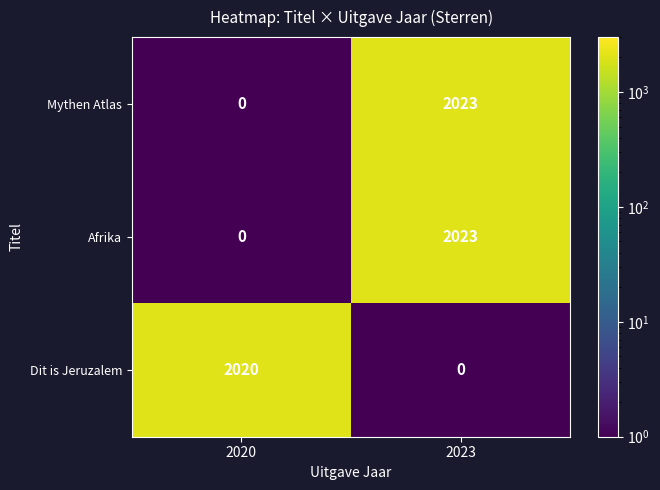

What is the sum of all Mythen Atlas values?

2023